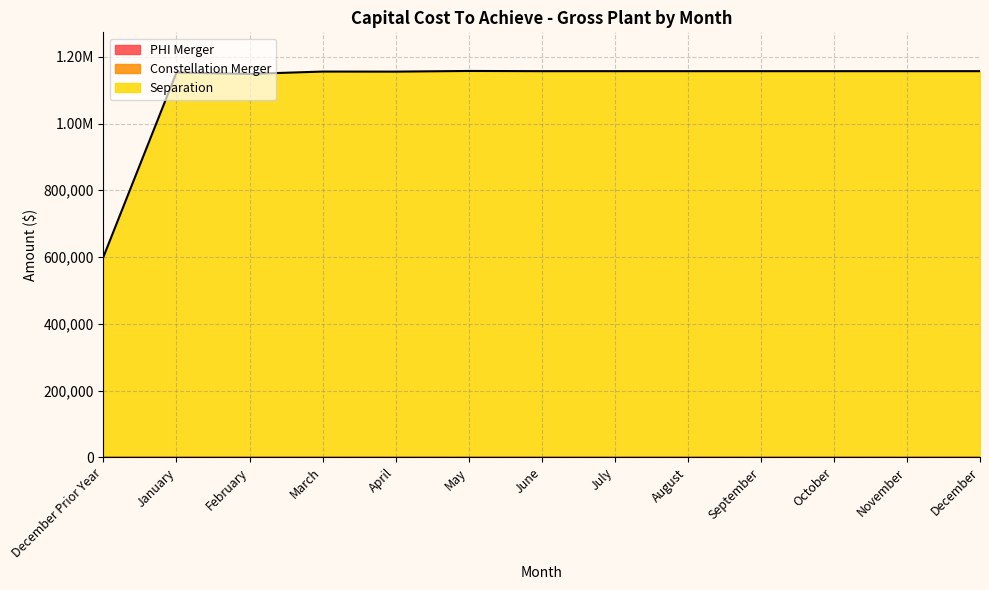

What is the average value of the Separation series?

1112913.6